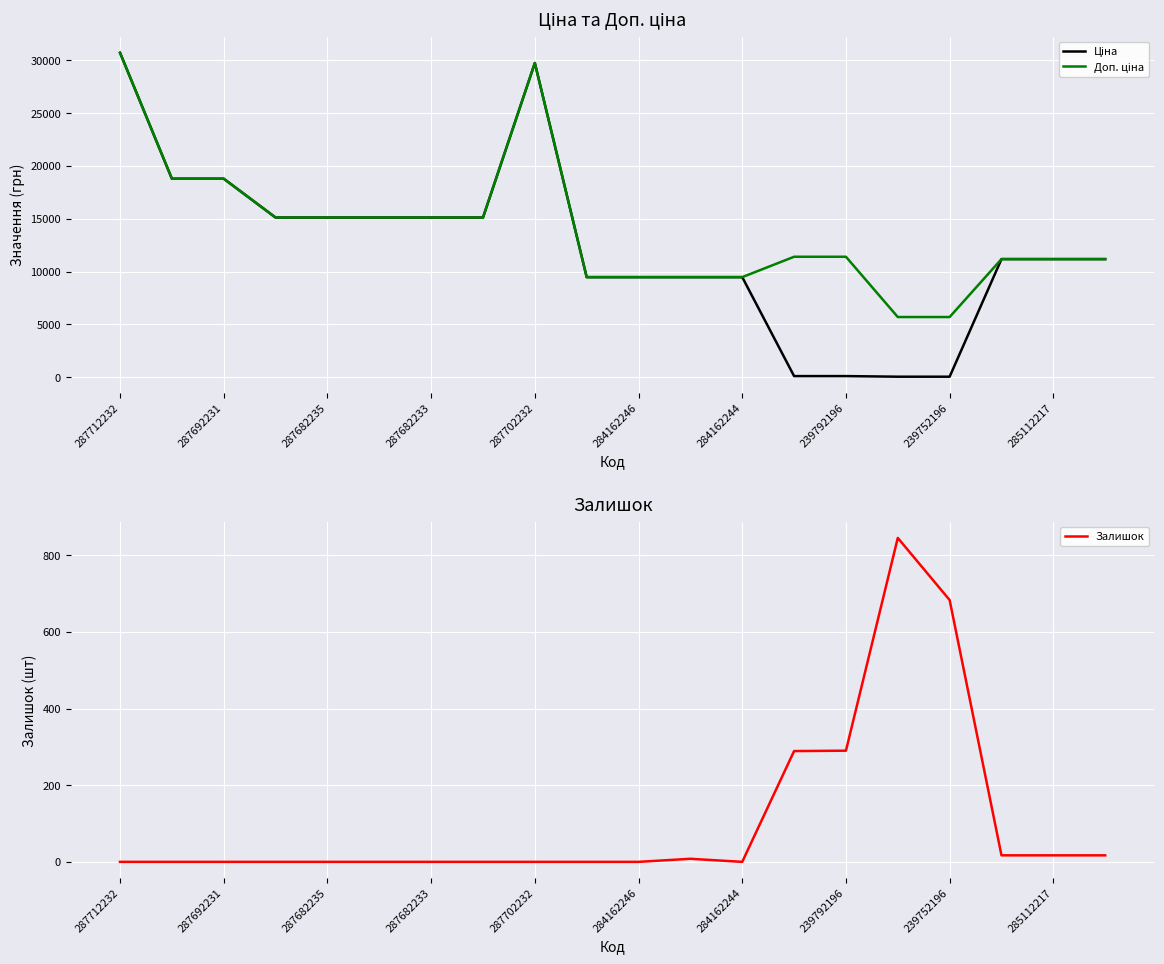

Is this an area chart (filled region under the line)?

No